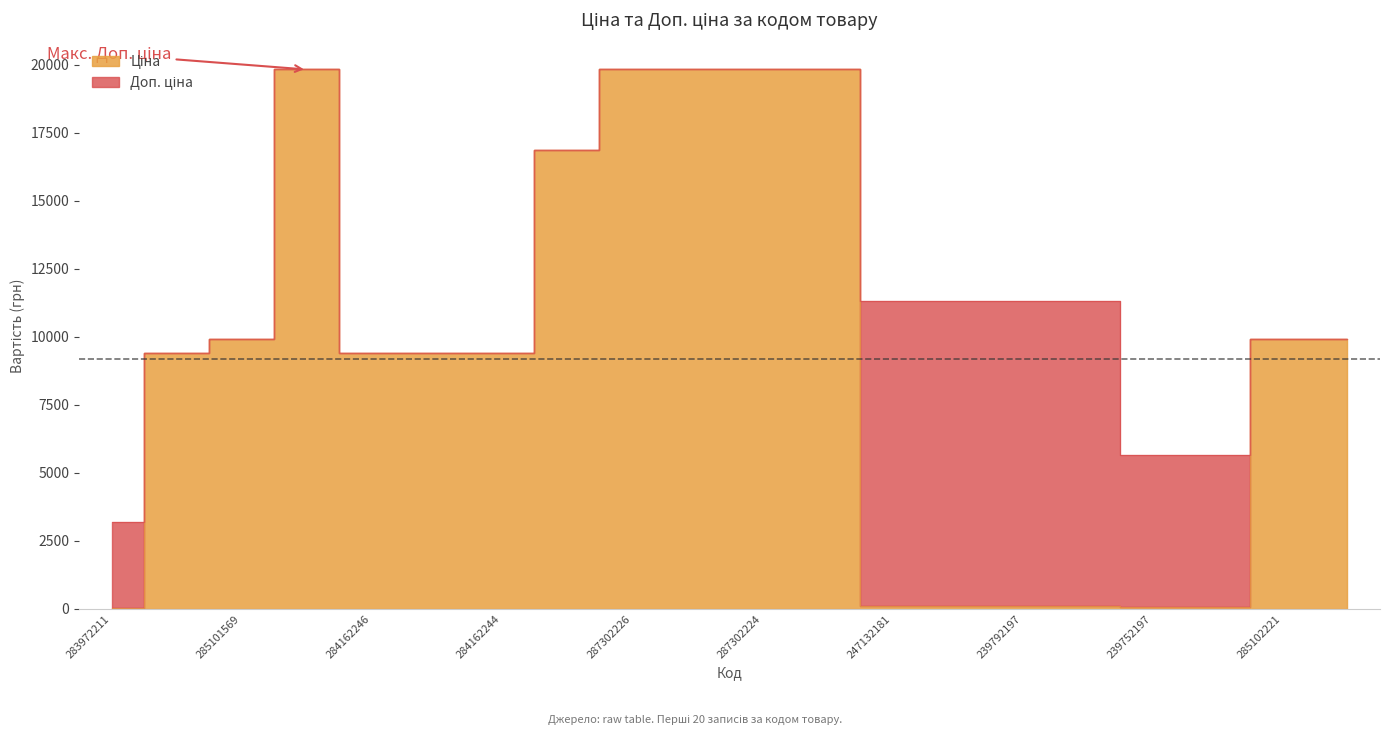

At 285102221, list the series in order from smallest to largest.

Ціна, Доп. ціна